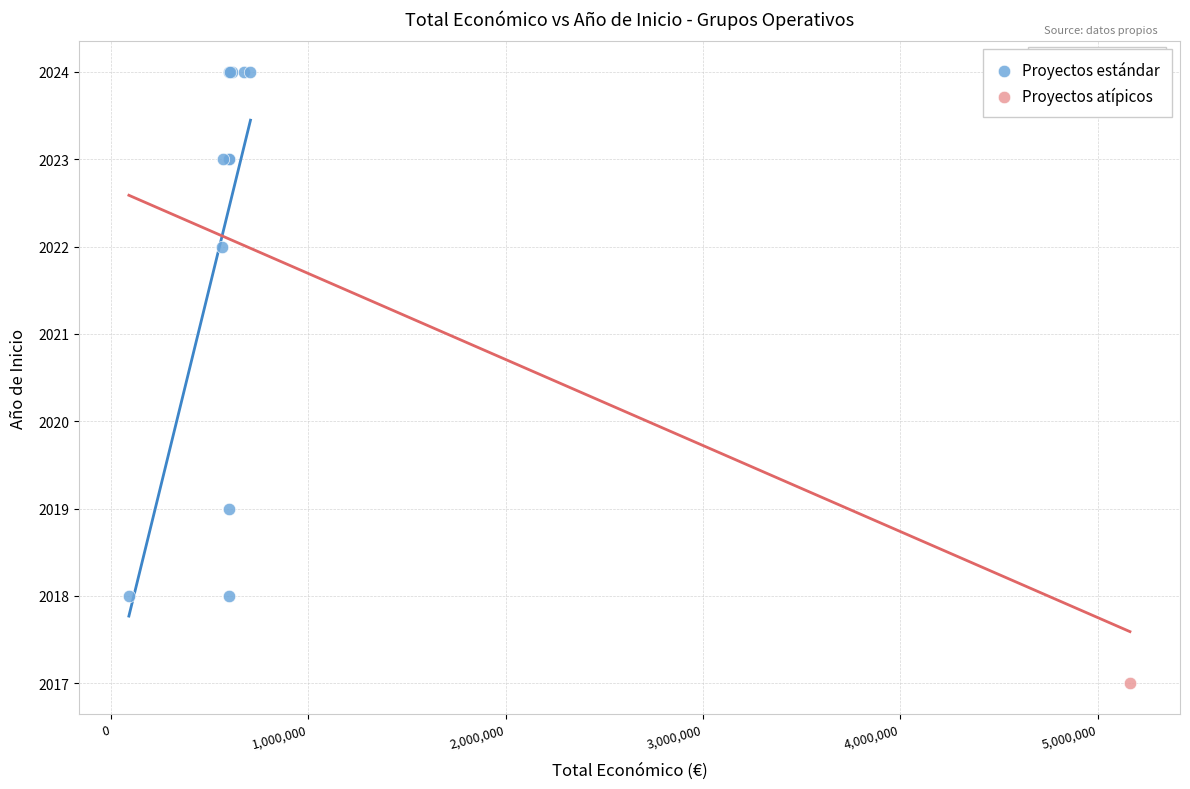

What are all the series names shown in the legend?

Proyectos estándar, Proyectos atípicos